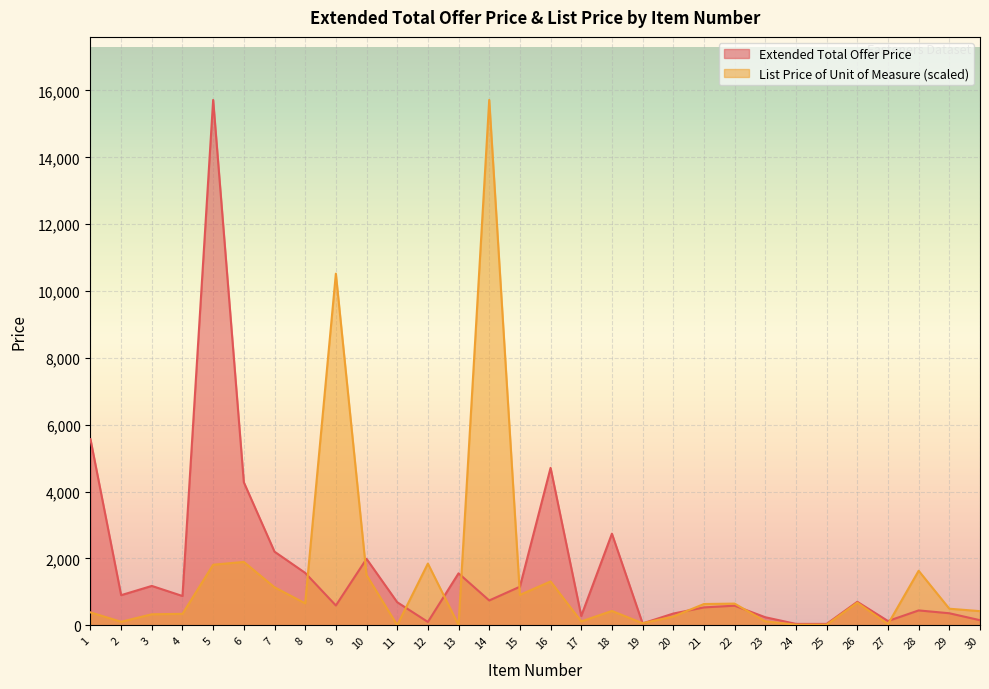

What is the spread (max minus min) of values at 27?

92.5